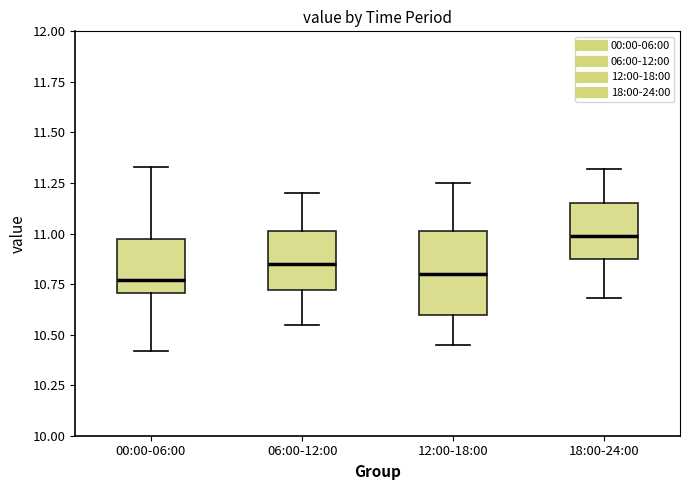

Reading left to right, read every box against the y-axis: the position of its median line, the range the box covers, and the ends of its whiskers. The values are not printed on the chart, so give them approximately, as read against the axis.

00:00-06:00: median 10.75, box 10.70 to 10.95, whiskers 10.40 to 11.35
06:00-12:00: median 10.85, box 10.70 to 11.00, whiskers 10.55 to 11.20
12:00-18:00: median 10.80, box 10.60 to 11.00, whiskers 10.45 to 11.25
18:00-24:00: median 11.00, box 10.85 to 11.15, whiskers 10.70 to 11.30